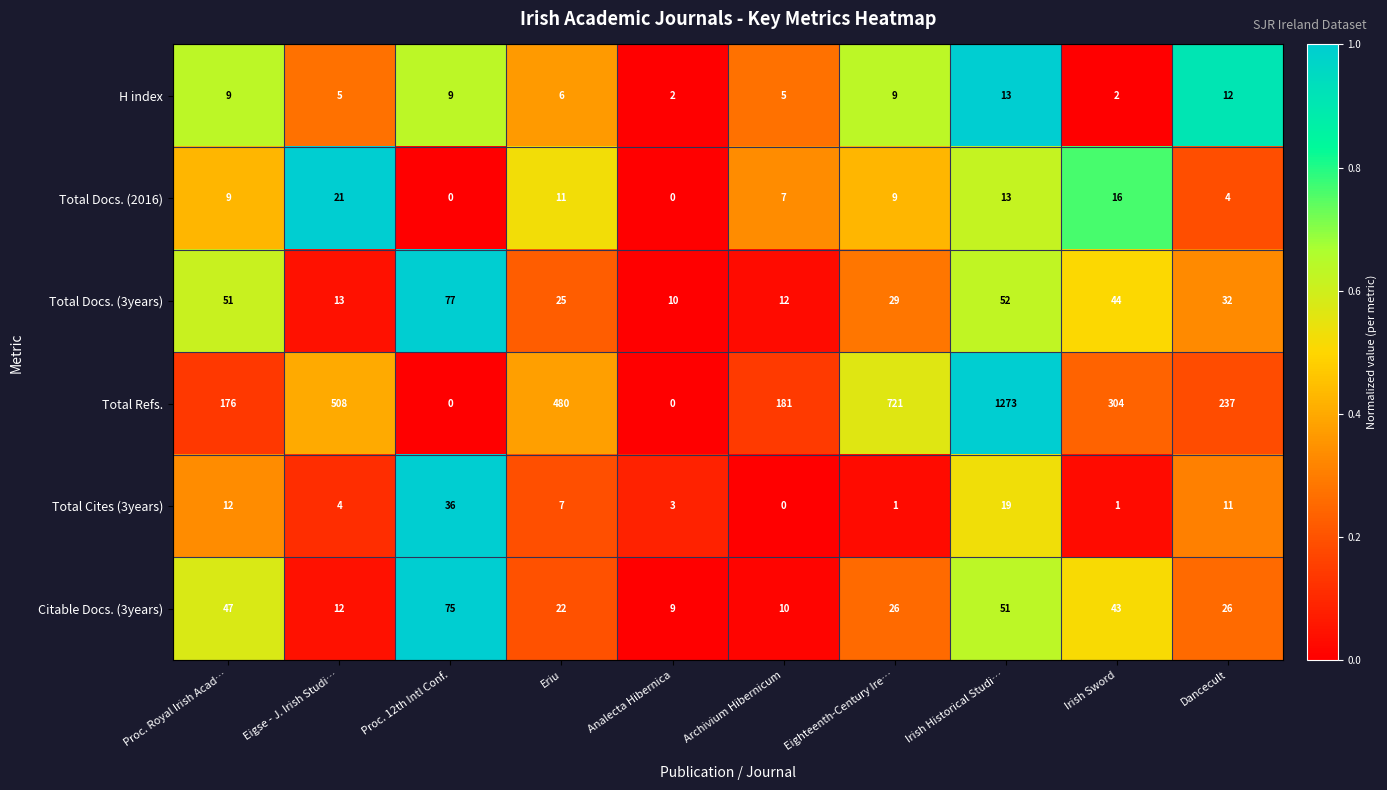

Which series has the widest spread of values?

Total Refs.